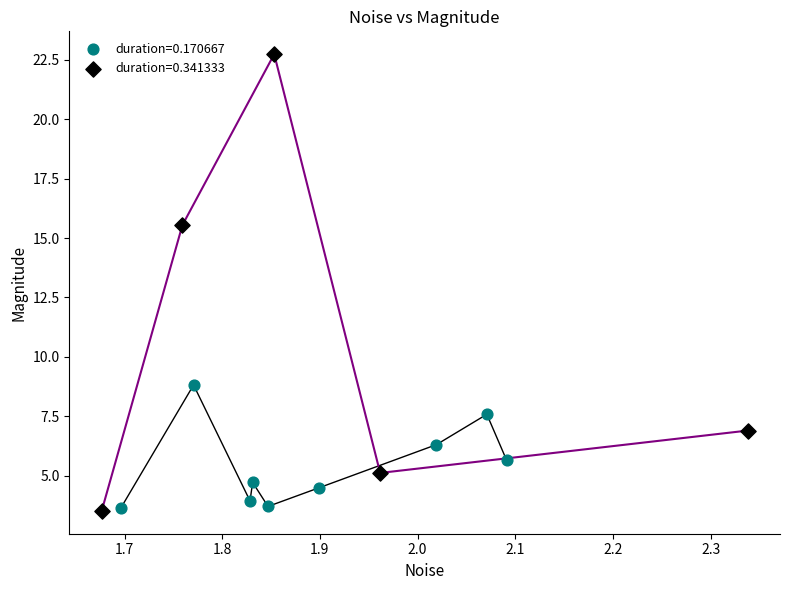

Which series has the widest spread of Y values?

duration=0.341333